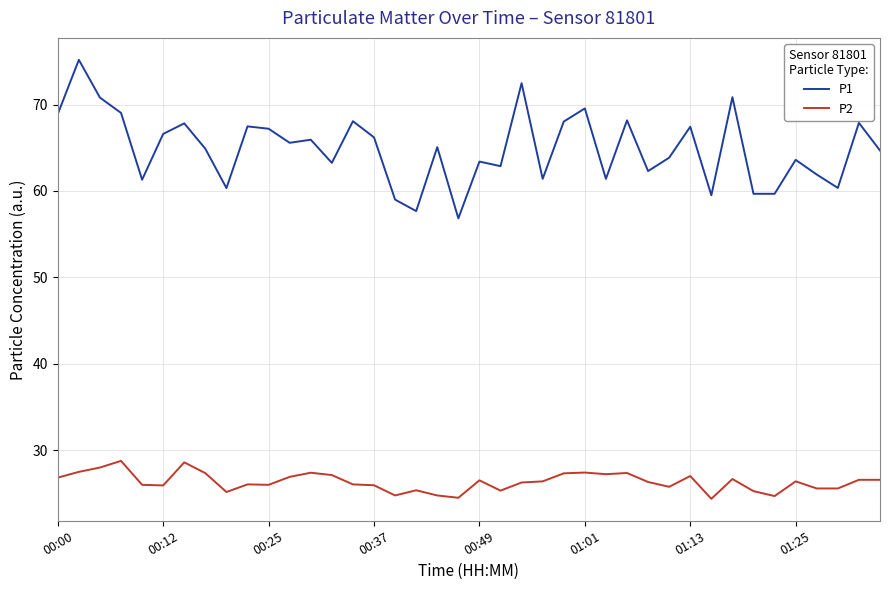

What is the smallest value displayed?

24.4